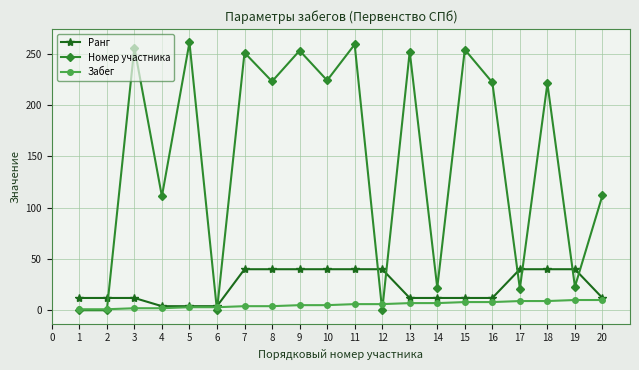

How many distinct data groups are displayed?

3